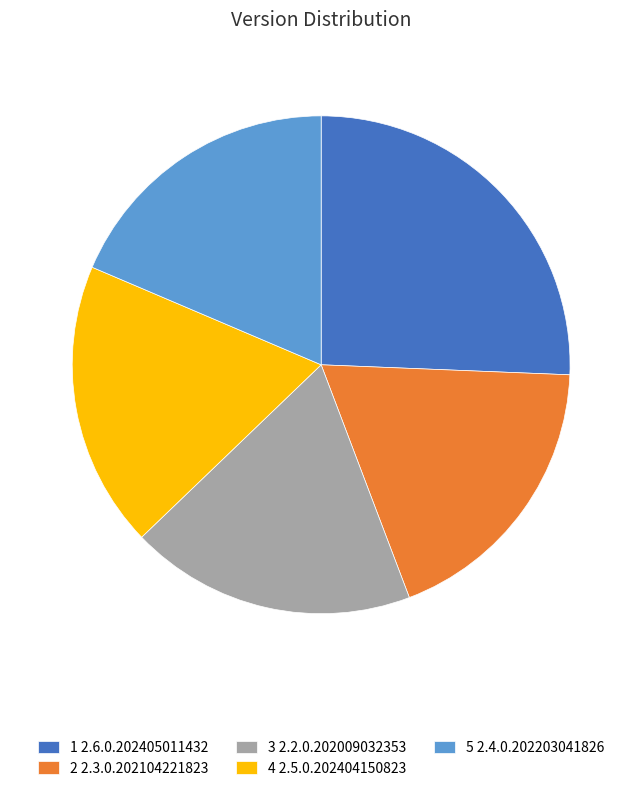

Does 2 2.3.0.202104221823 account for over 50% of the chart?

No